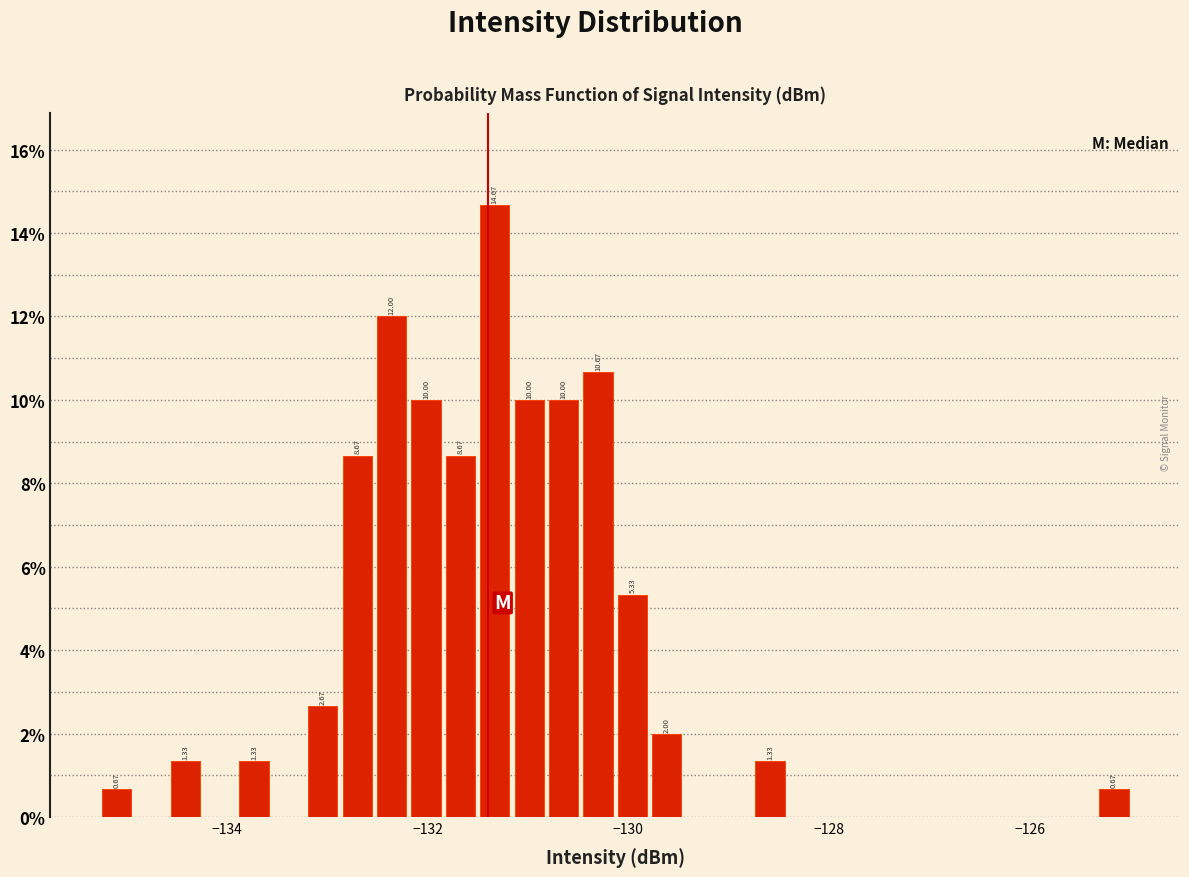

Around what value on the x-axis is the tallest bar? Give the approximate position of its centre, as read against the axis.

-131.4